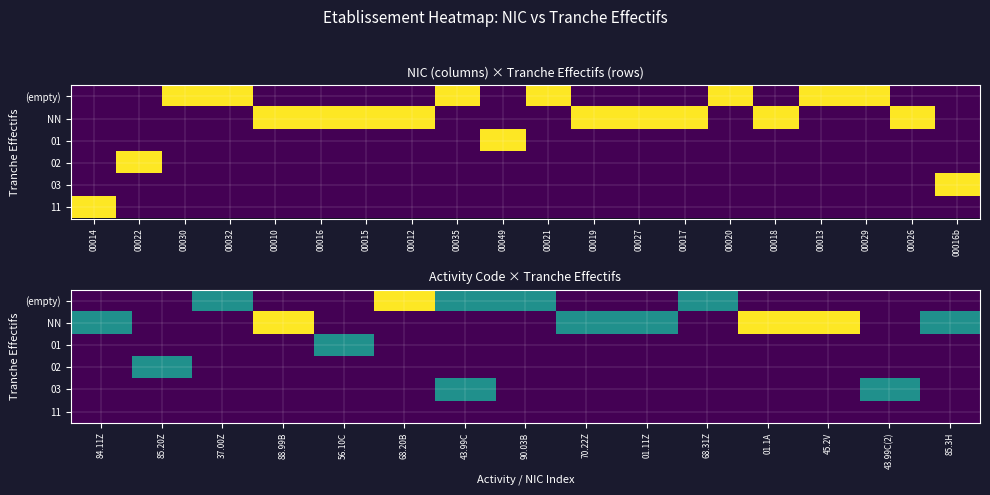

Which series has the largest total across all categories?

NN